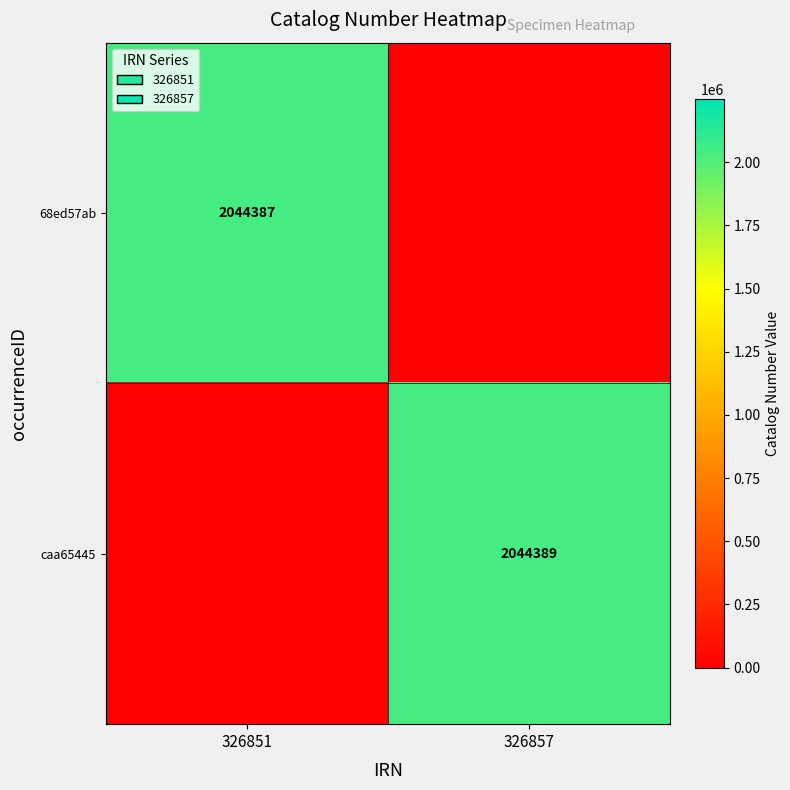

Is it true that 68ed57ab equals 2827696 at 326851?

False